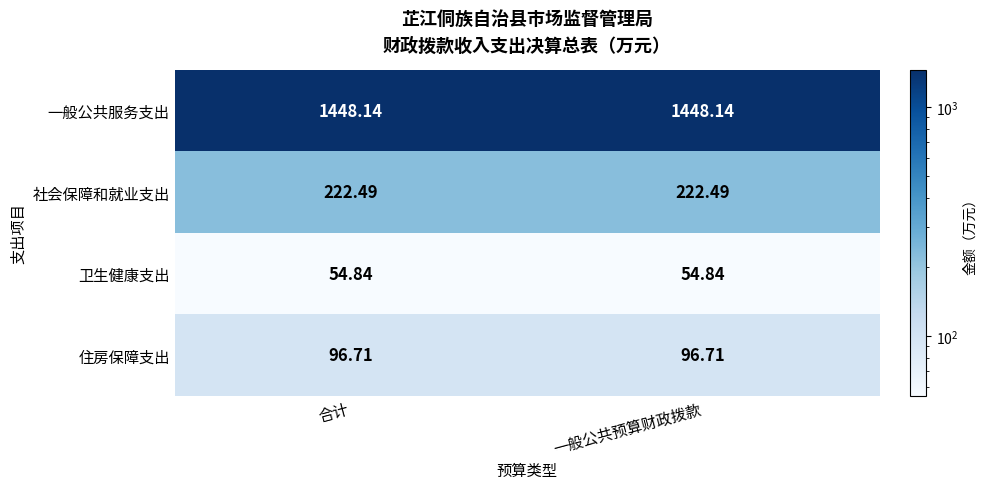

At 一般公共预算财政拨款, list the series in order from largest to smallest.

一般公共服务支出, 社会保障和就业支出, 住房保障支出, 卫生健康支出